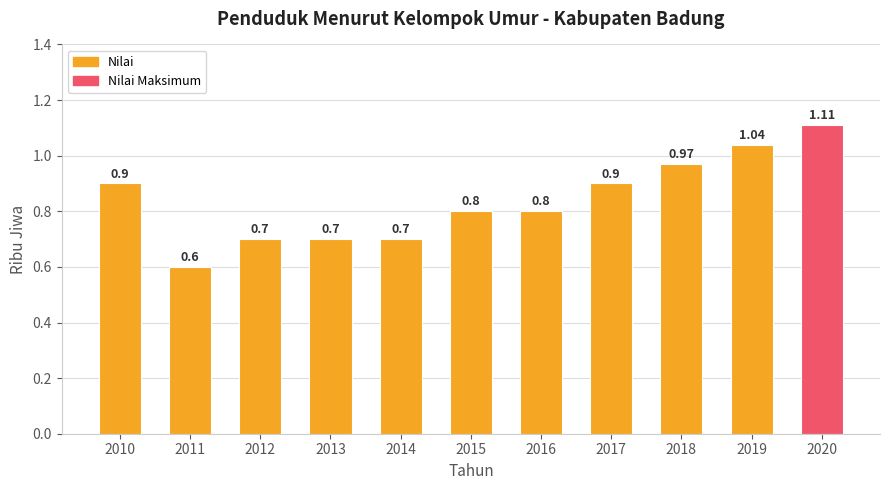

Does the chart contain stacked bars?

No